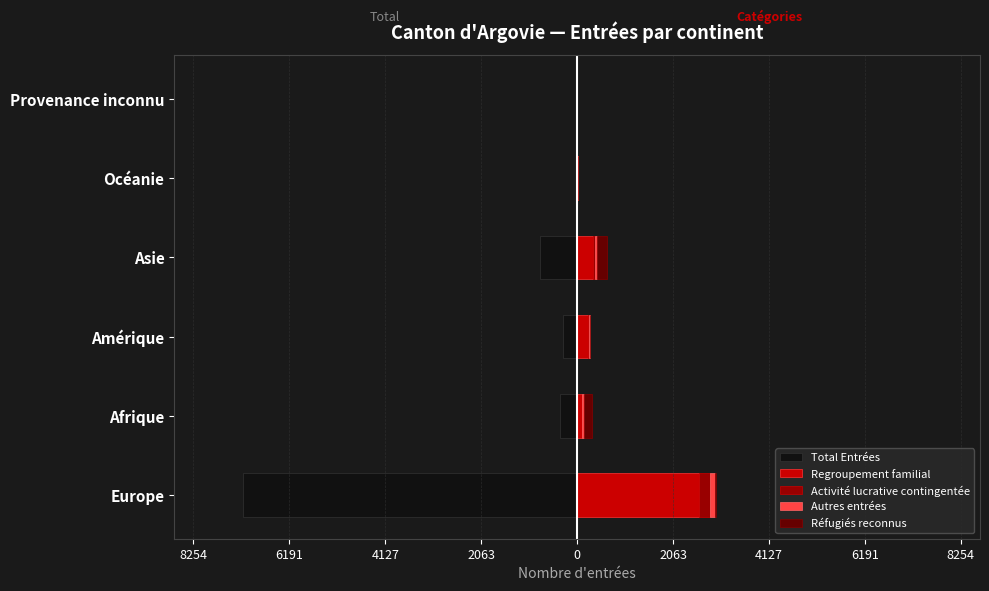

Are the bars horizontal?

Yes